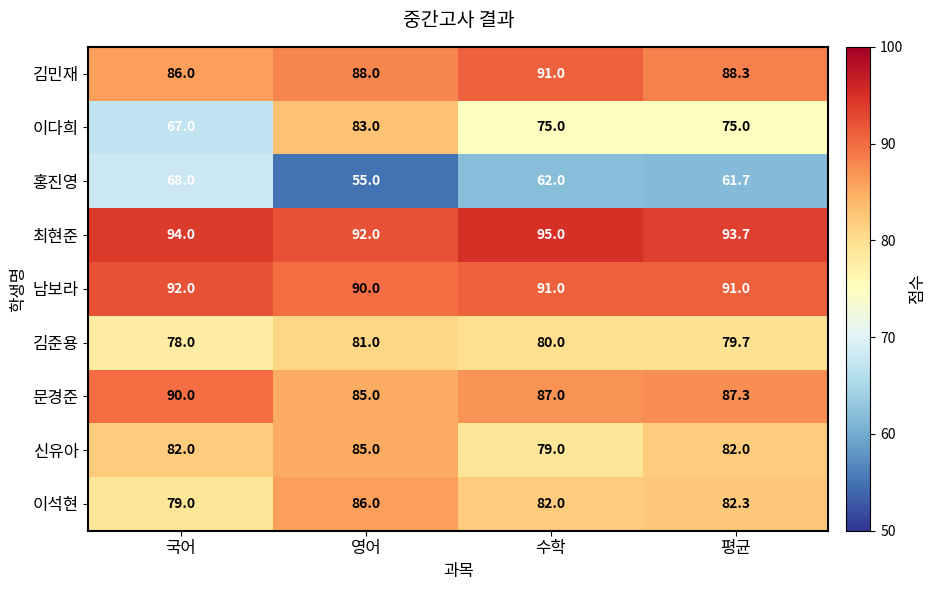

What is the greatest value displayed?

95.0